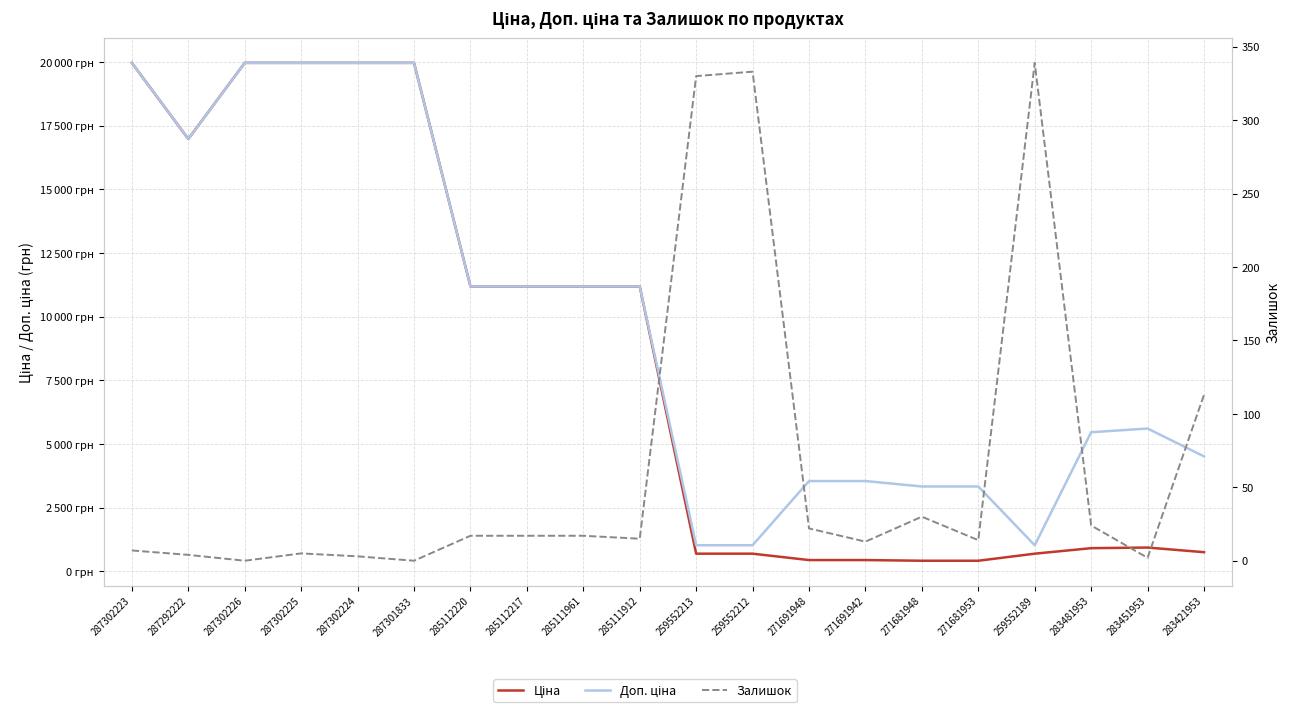

Where is Залишок nearest to the value 169?

283421953